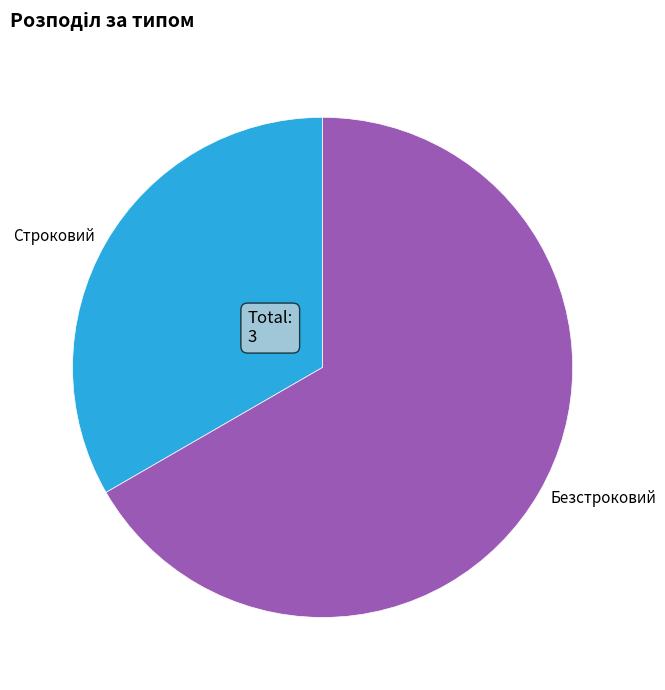

Which category has the biggest portion of the pie?

Безстроковий